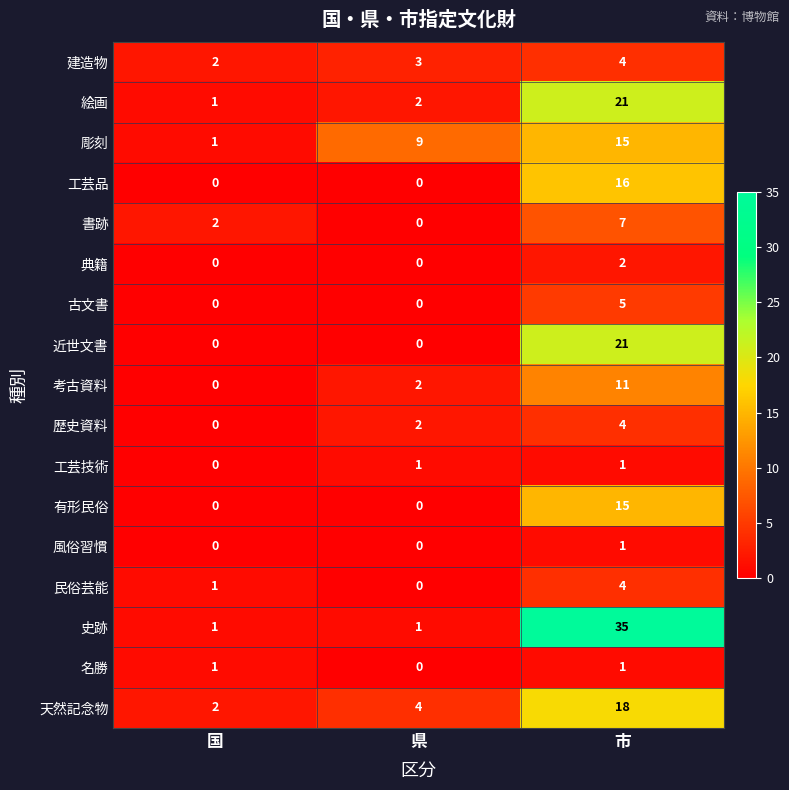

What is the total value across all series at 市?

181